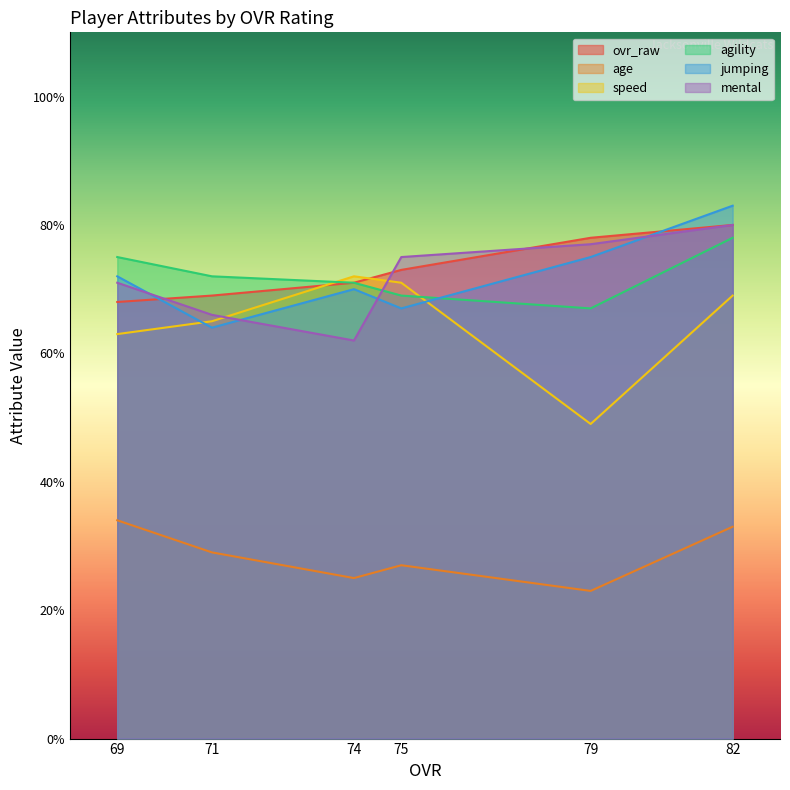

What is the lowest value of the agility series?

67